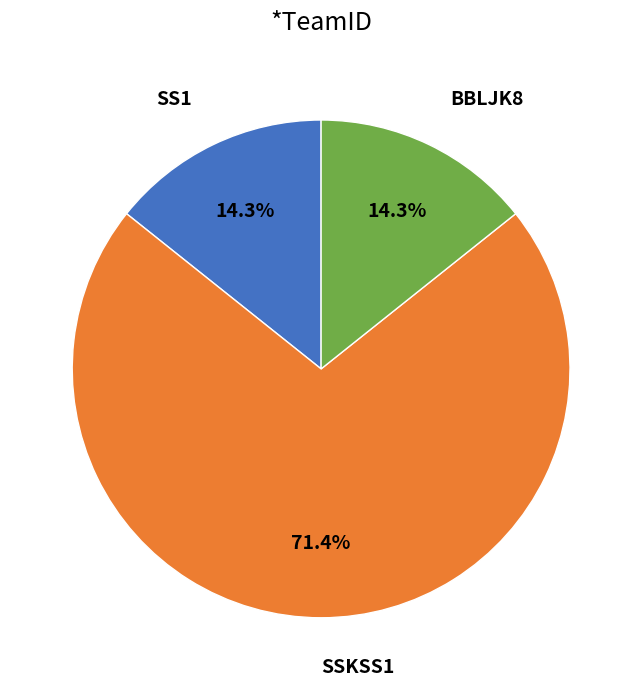

Is there a majority slice in this chart?

Yes